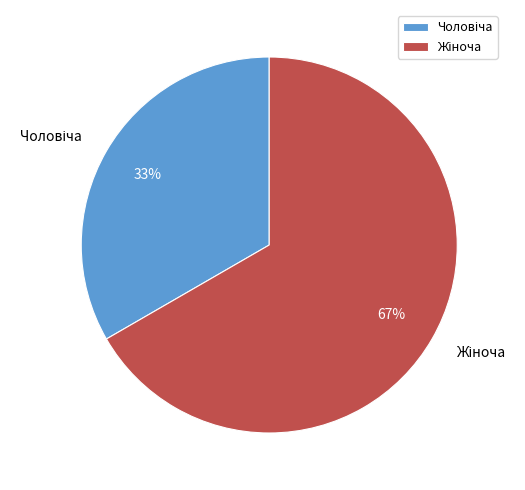

Does any single category account for the majority?

Yes